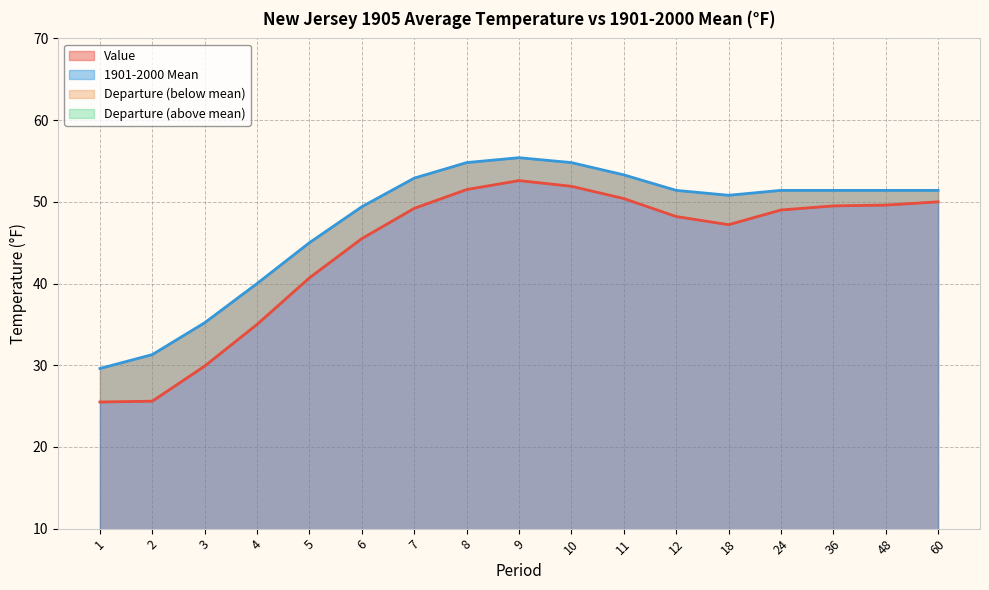

Which label corresponds to the smallest value in the chart?

1